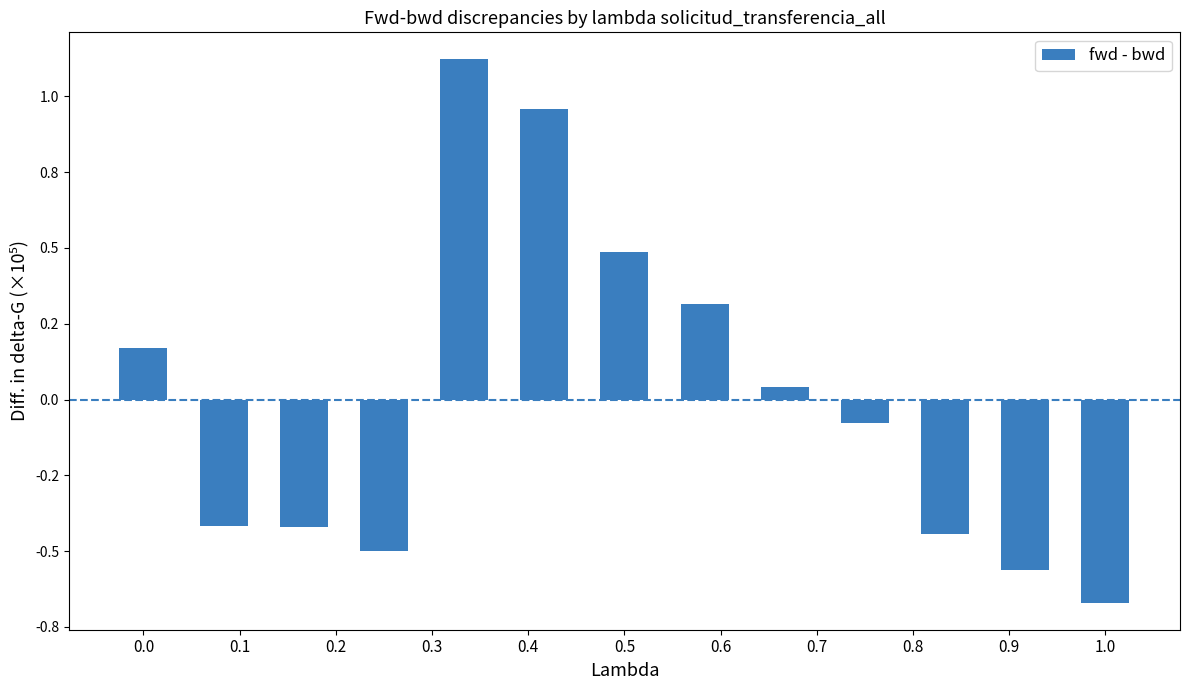

Does the chart contain any negative values?

Yes